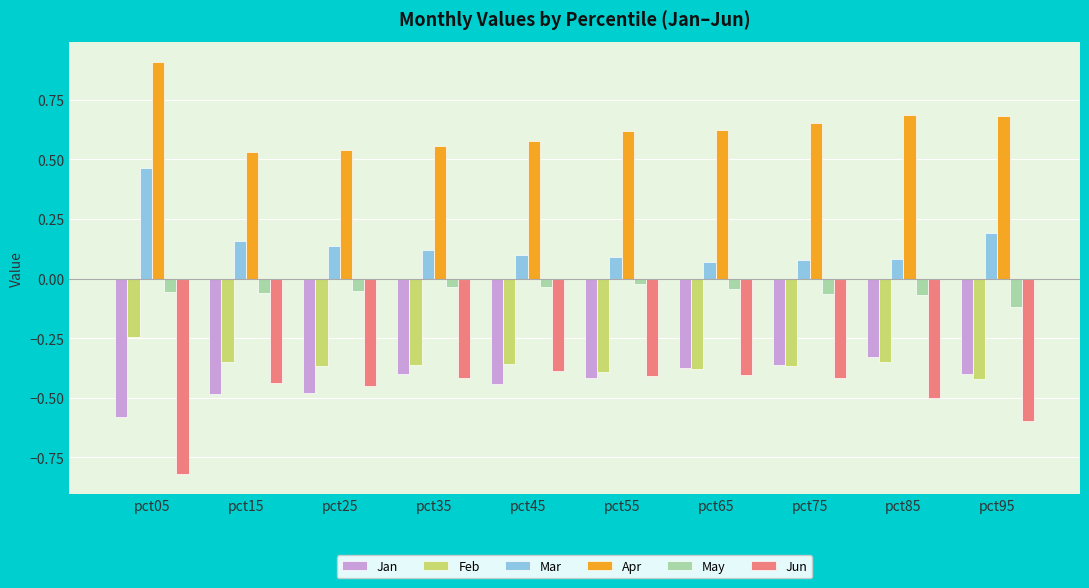

Rank the series by their maximum value, from highest to lowest.

Apr, Mar, May, Feb, Jan, Jun